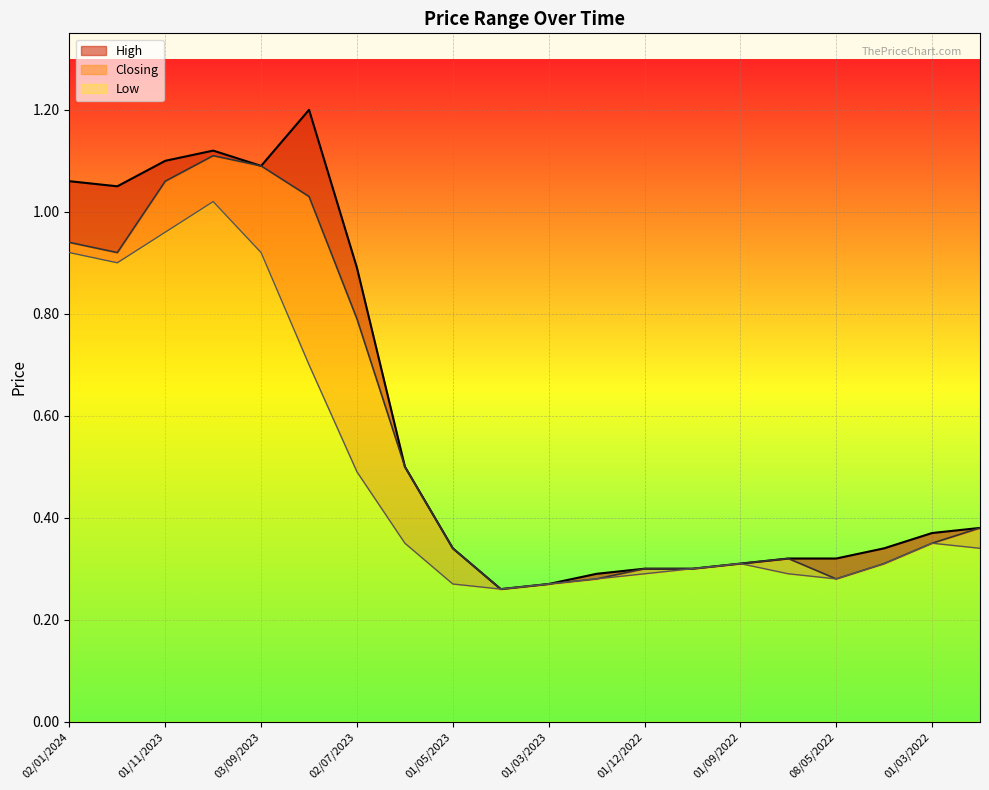

Which series changed the most between 01/08/2023 and 02/07/2023?

High